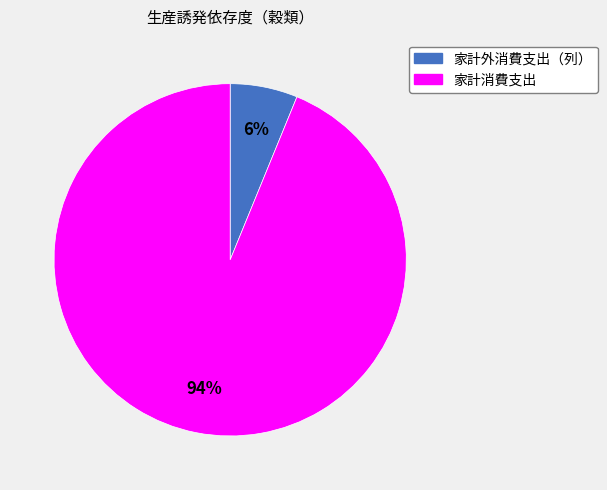

Is there a majority slice in this chart?

Yes